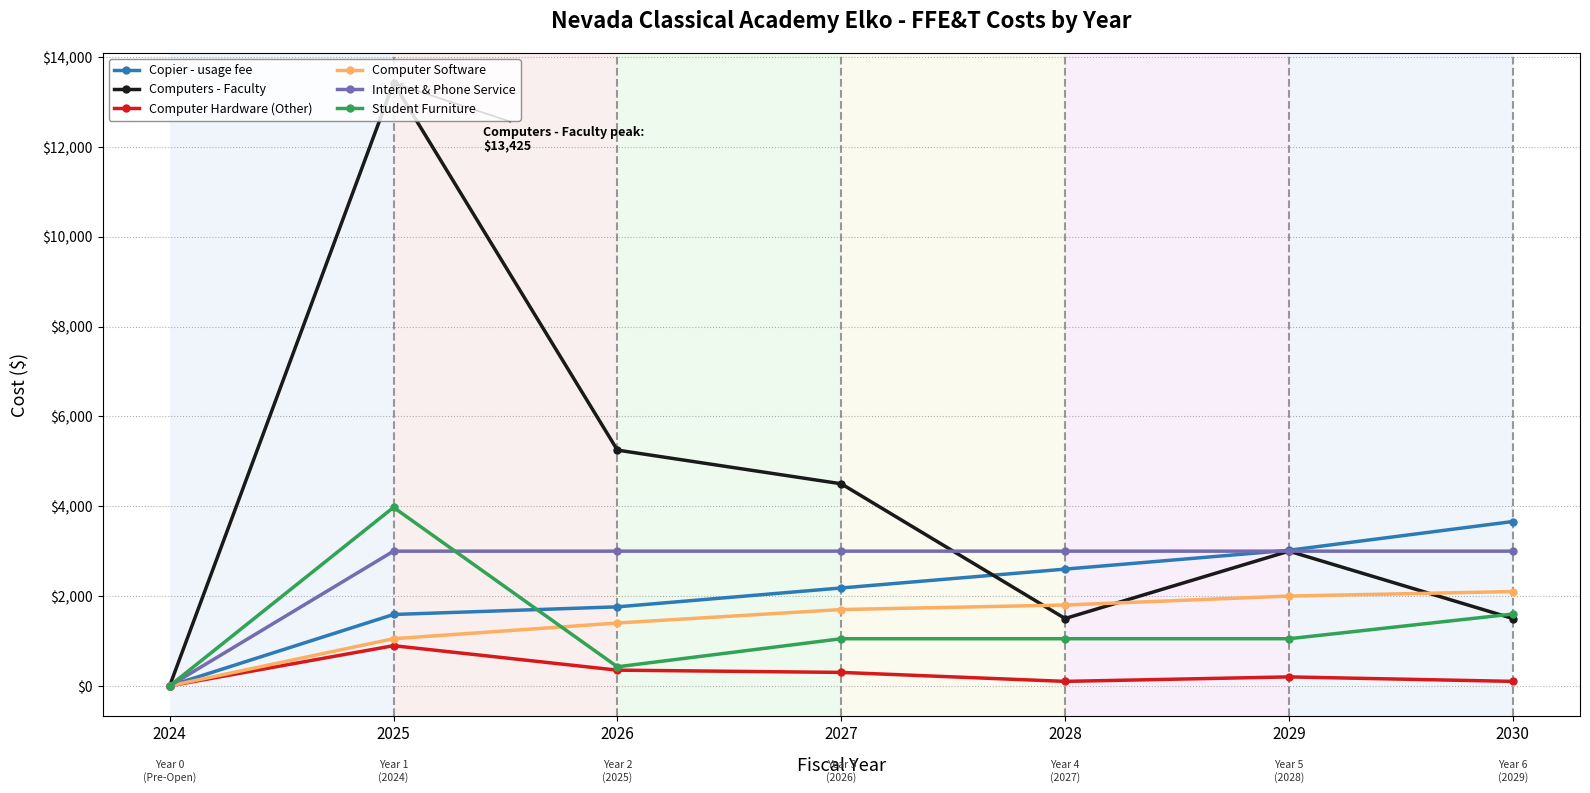

How many positive values does the Student Furniture series have?

6